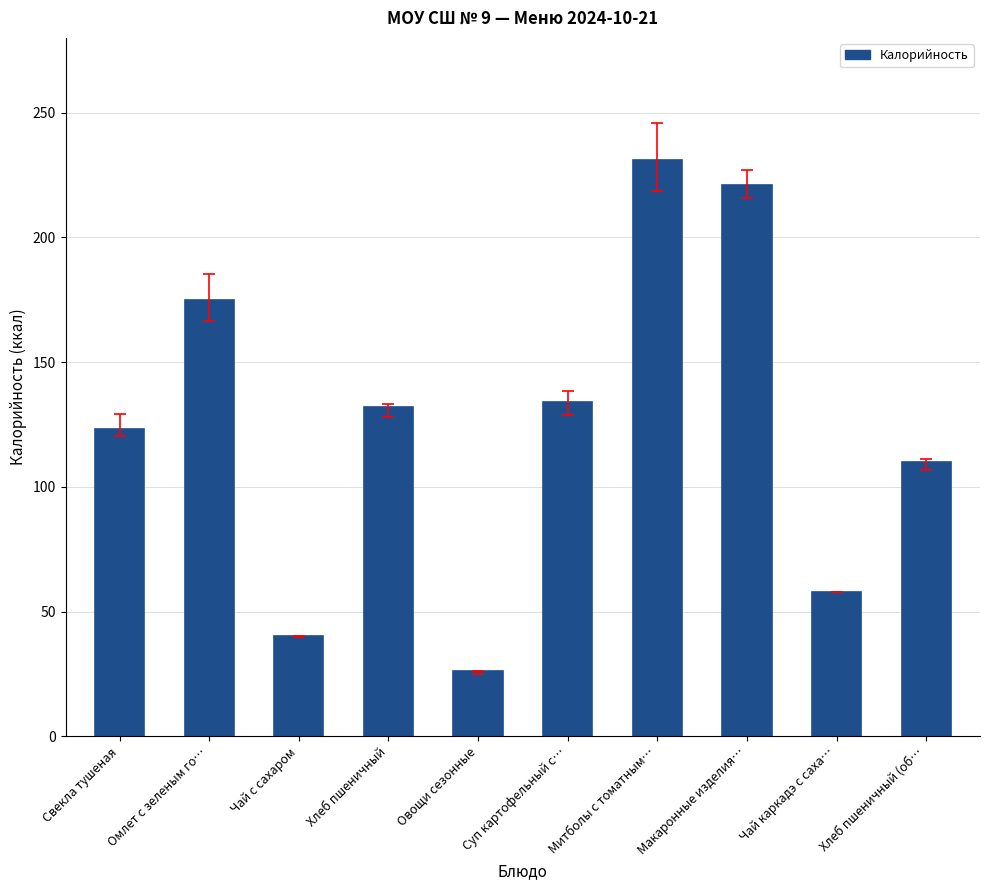

Reading left to right, transcribe all the data shown in this chart.

Свекла тушеная=123	Омлет с зеленым го…=175	Чай с сахаром=40	Хлеб пшеничный=132	Овощи сезонные=26	Суп картофельный с…=134	Митболы с томатным…=231	Макаронные изделия…=221	Чай каркадэ с саха…=58	Хлеб пшеничный (об…=110